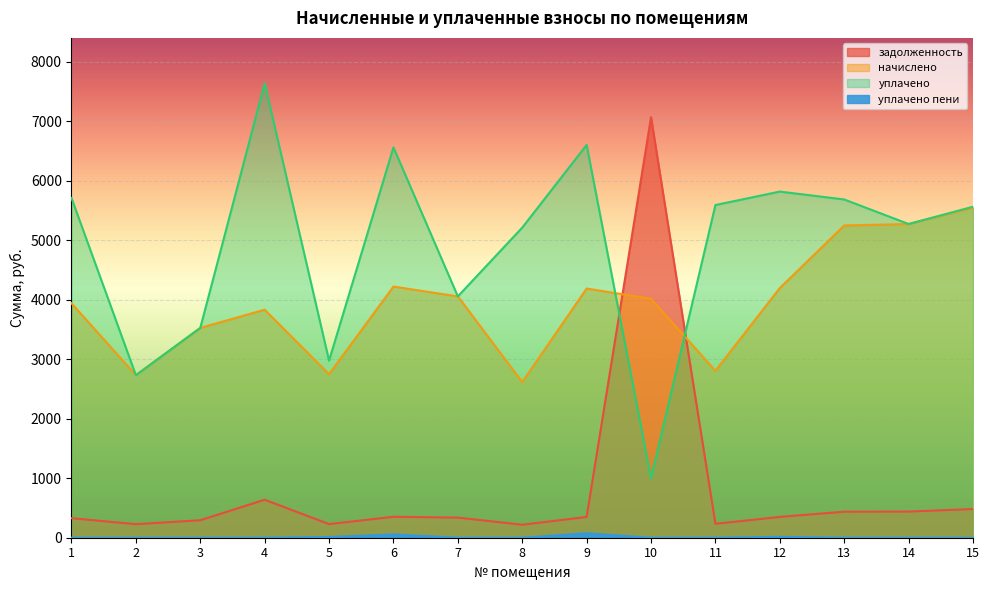

What are all the series names shown in the legend?

задолженность, начислено, уплачено, уплачено пени